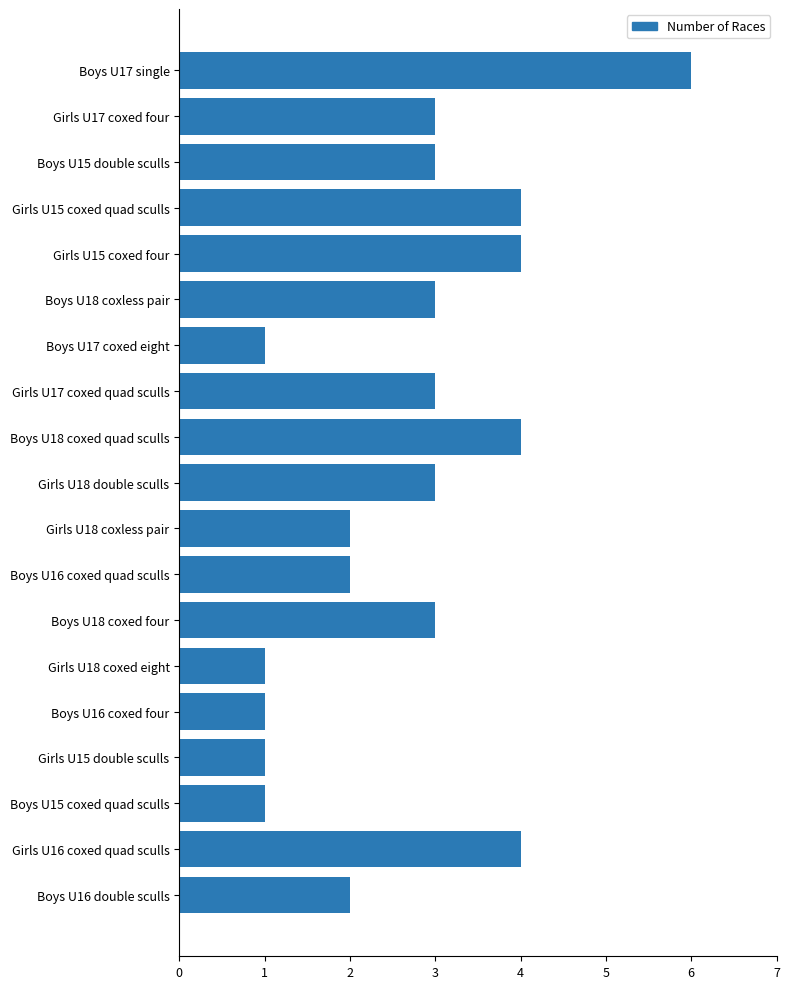

The chart shows a value of 1 at Boys U15 double sculls. True or false?

False